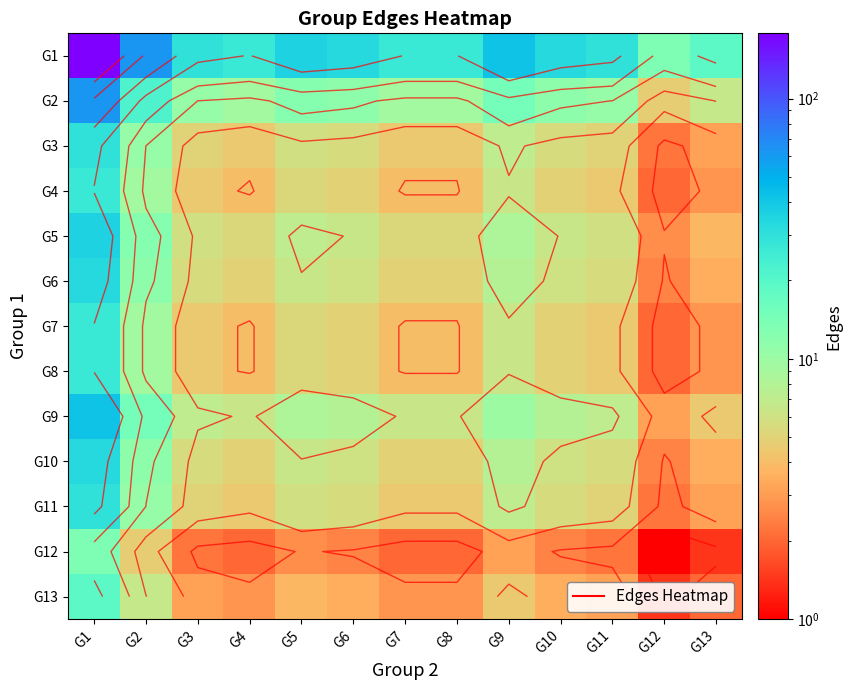

What is the approximate value of G6 at G12?

2.4